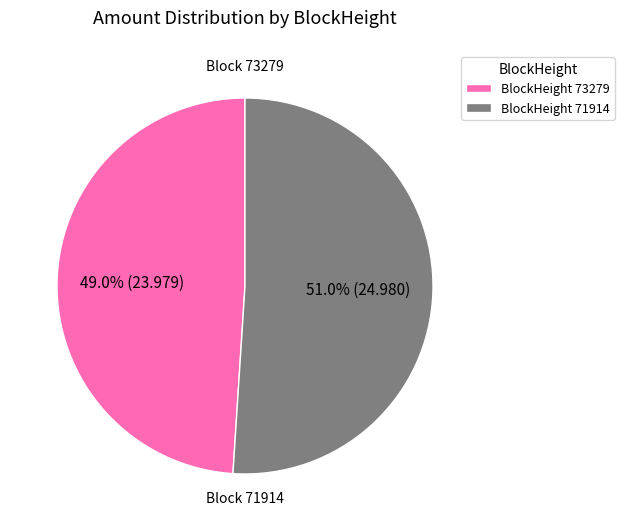

Is there a majority slice in this chart?

Yes